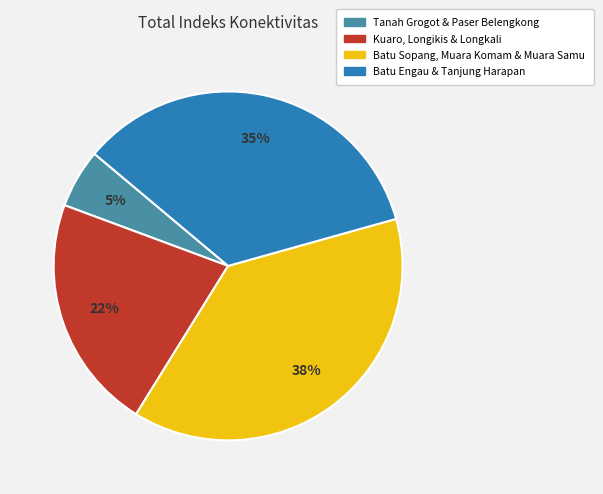

To the nearest percent, what percentage of the pie is Kuaro, Longikis & Longkali?

22%